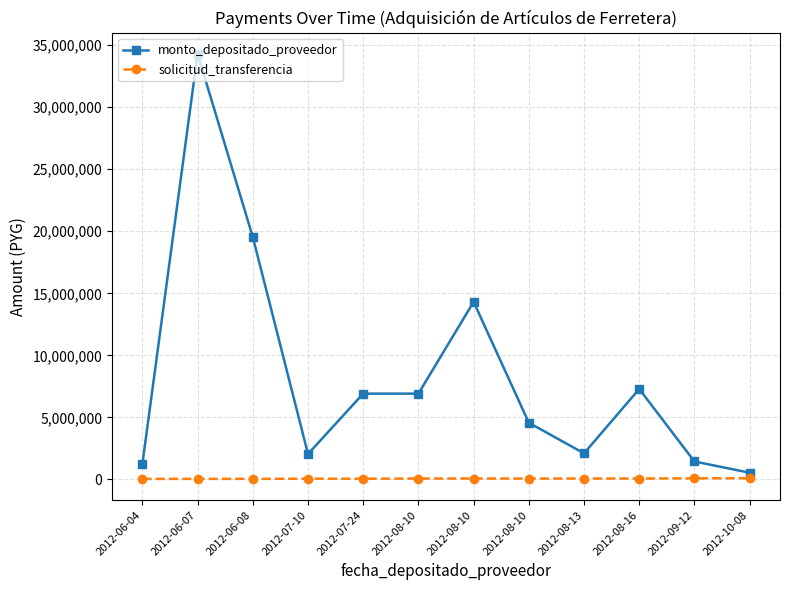

What is the difference between the maximum and second lowest values in the monto_depositado_proveedor series?

33039715